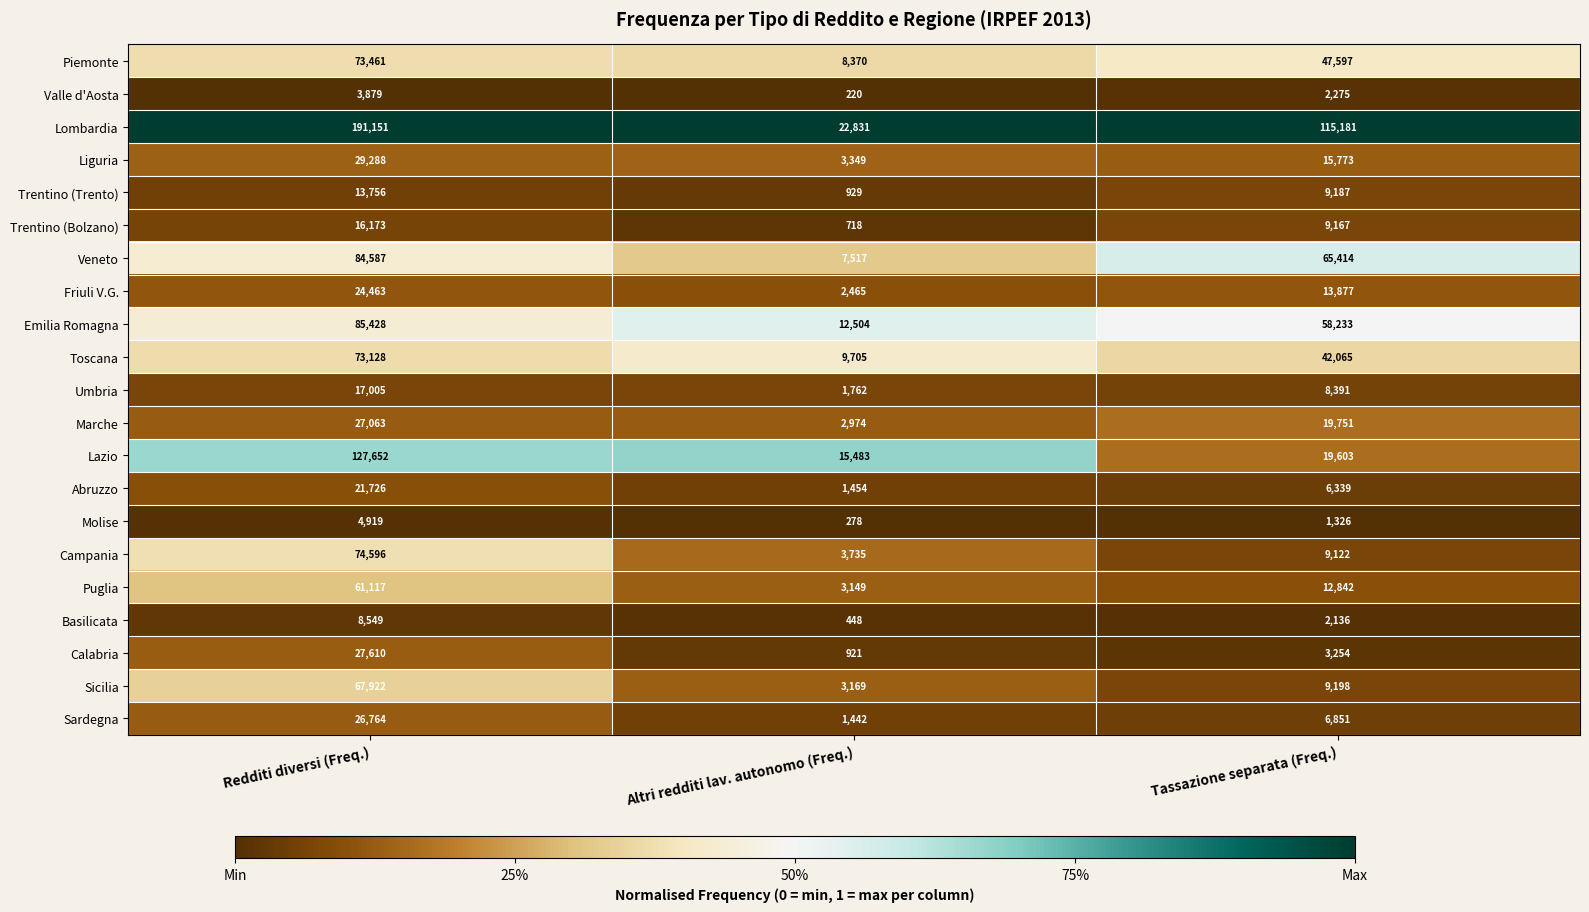

Which series has the widest spread of values?

Lombardia